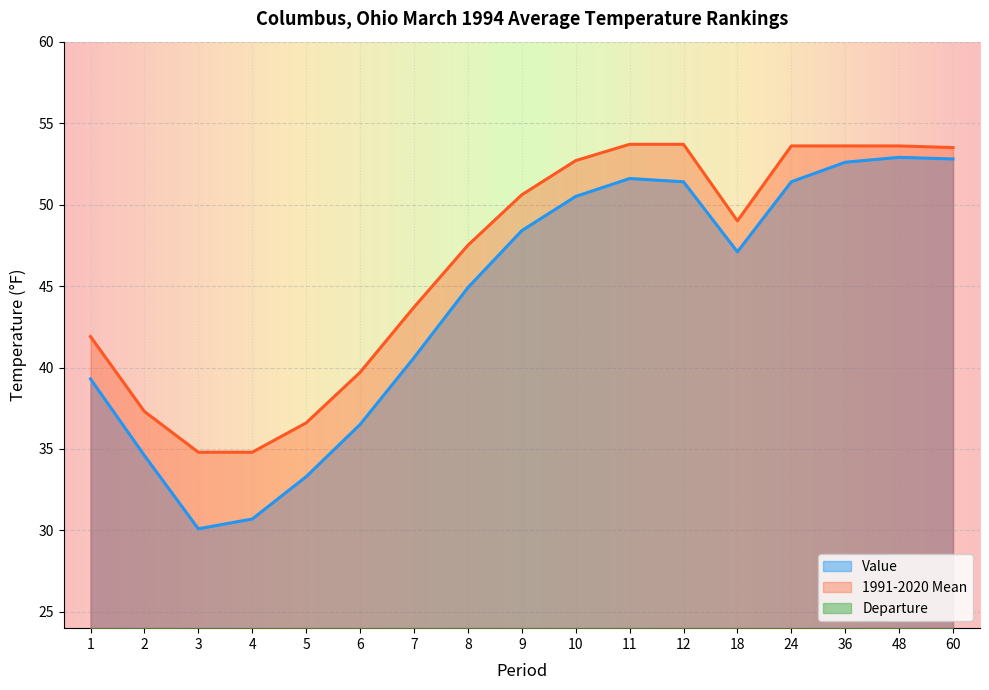

At how many categories does at least one series exceed 16?

17